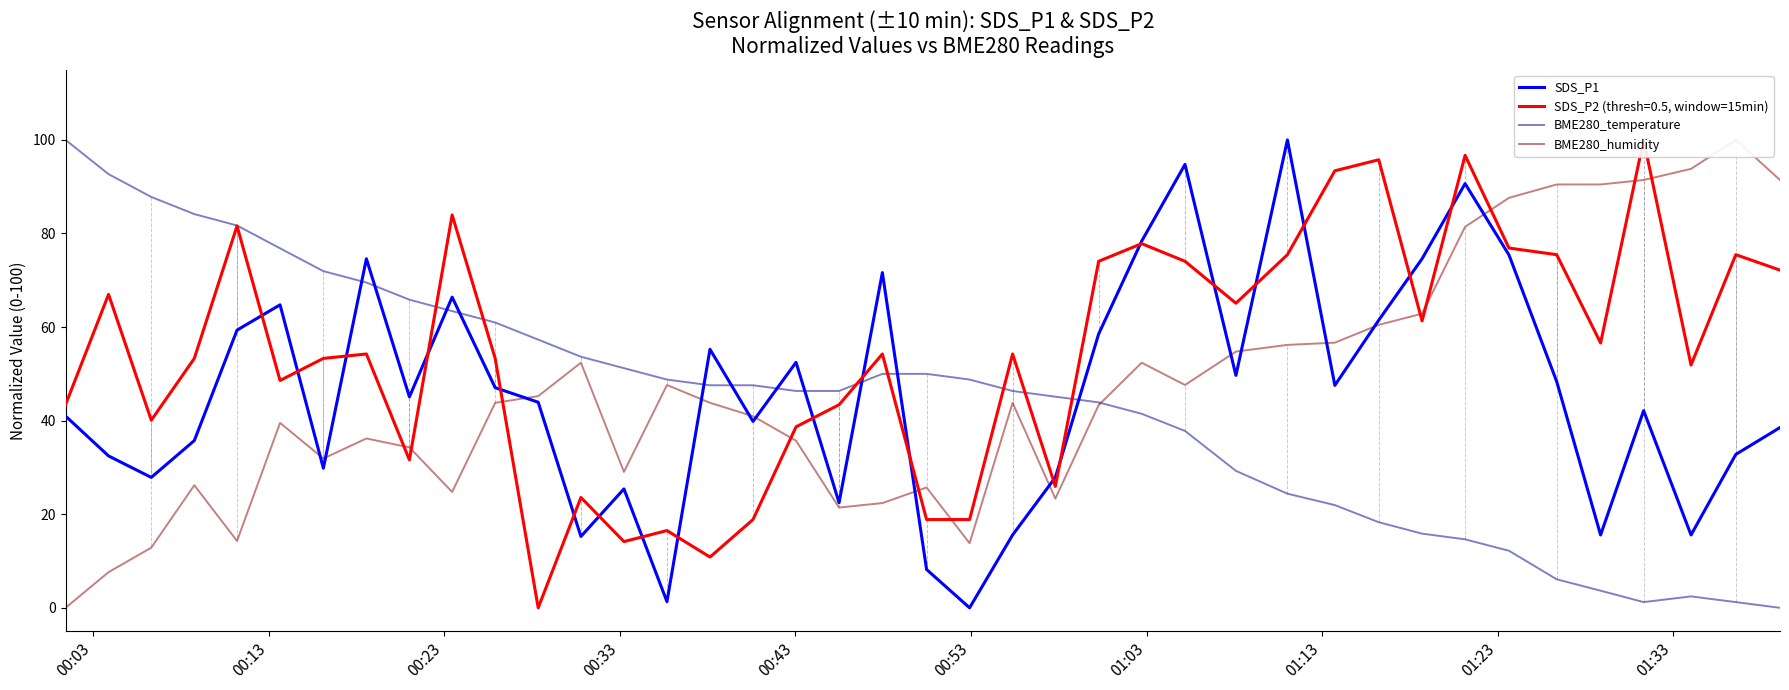

True or false: BME280_temperature and SDS_P1 cross at least once.

True